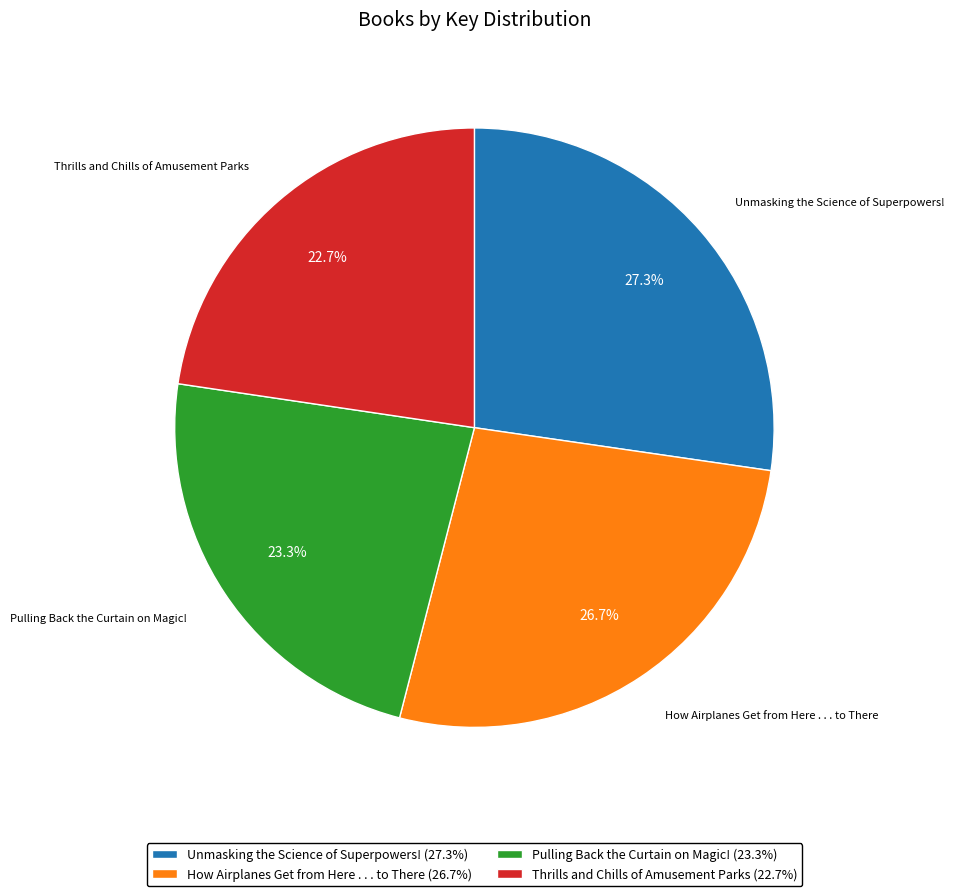

Is the sum of Unmasking the Science of Superpowers! and How Airplanes Get from Here . . . to There greater than half?

Yes